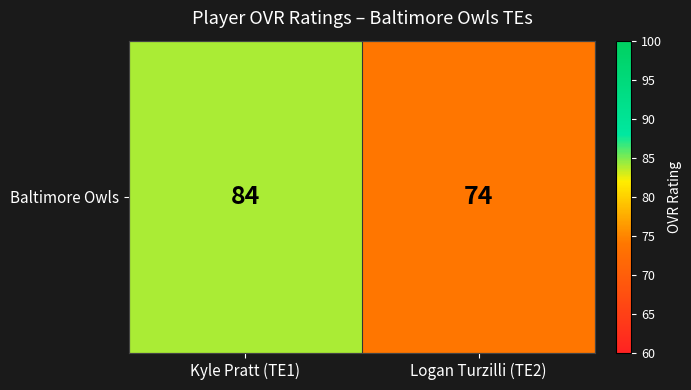

Which label corresponds to the smallest value in the chart?

Logan Turzilli (TE2)